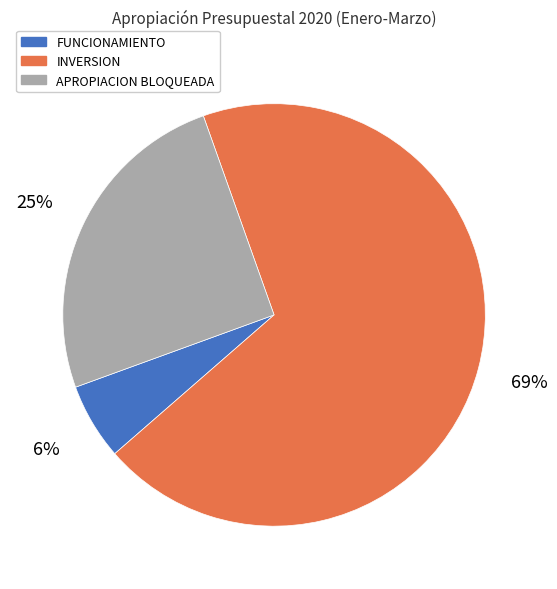

True or false: APROPIACION BLOQUEADA accounts for 34% of the total.

False